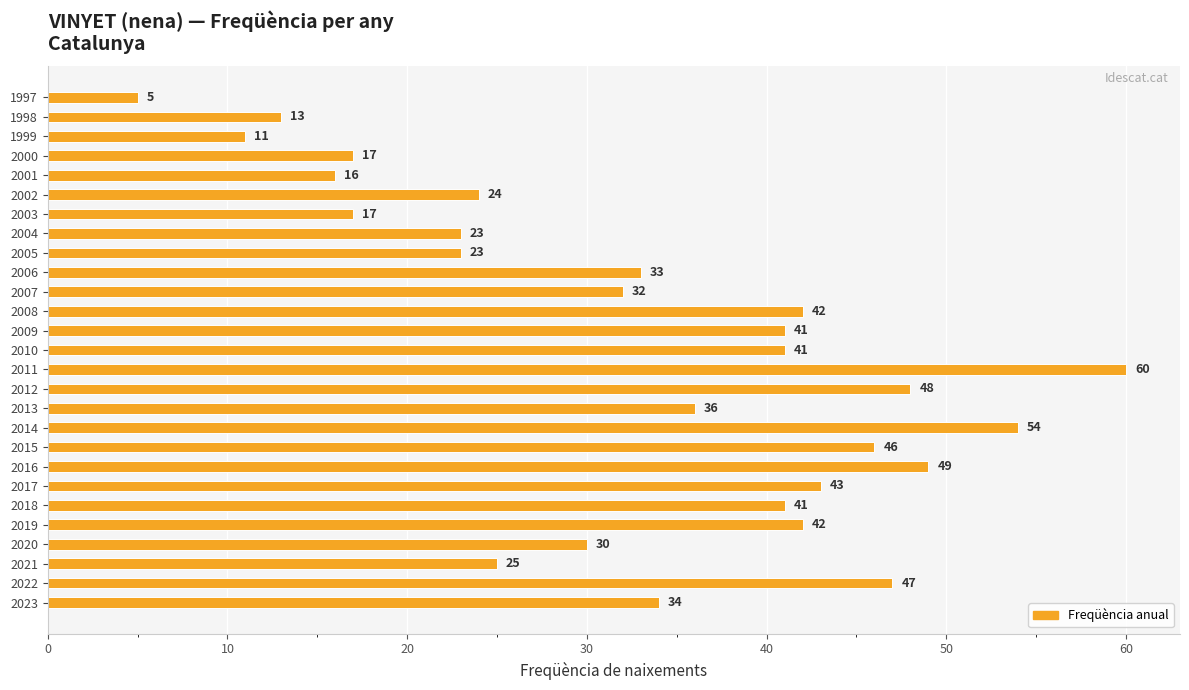

True or false: the data shows 14 at 2006.

False